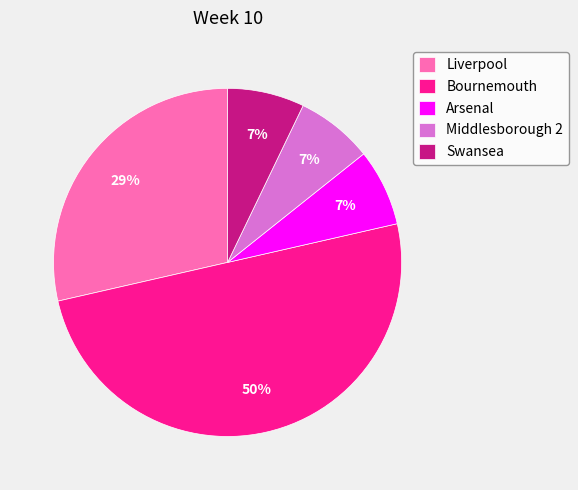

Which has a higher value, Swansea or Liverpool?

Liverpool